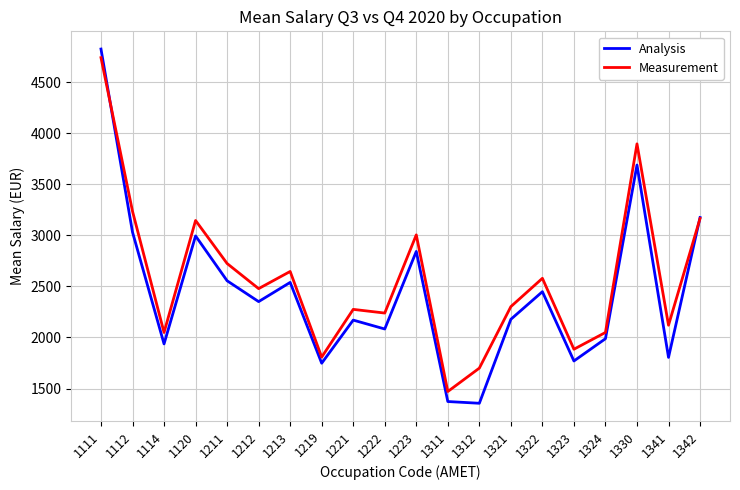

What is the difference between the second highest and second lowest values in the Analysis series?

2315